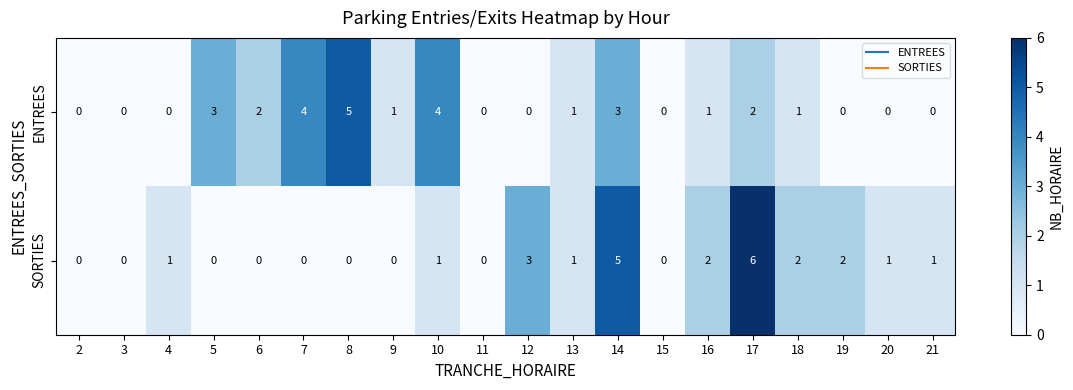

Which series has the largest total across all categories?

ENTREES